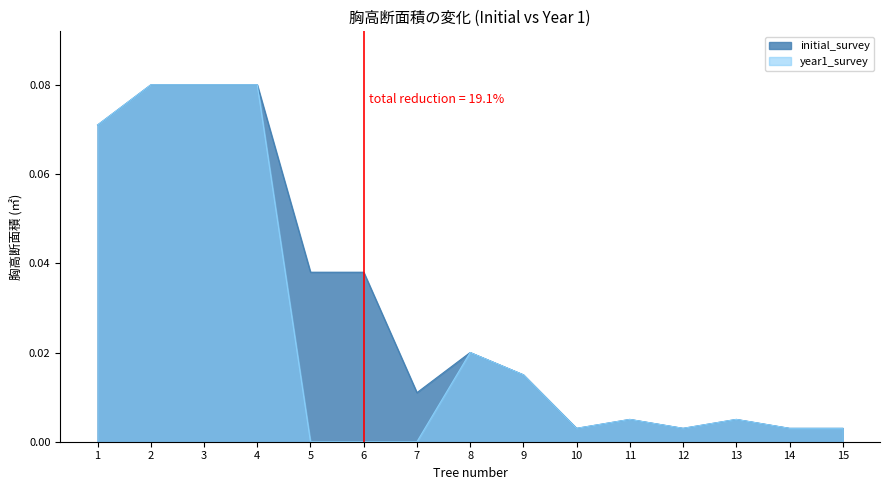

At 14, list the series in order from smallest to largest.

initial_survey, year1_survey